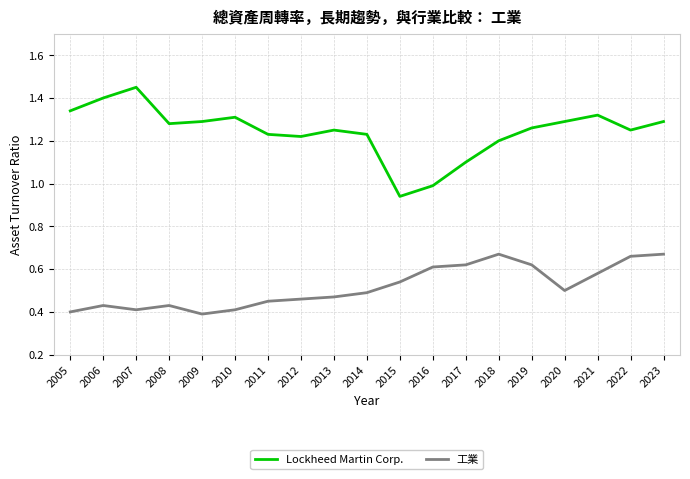

List the series in order of their overall mean, highest first.

Lockheed Martin Corp., 工業